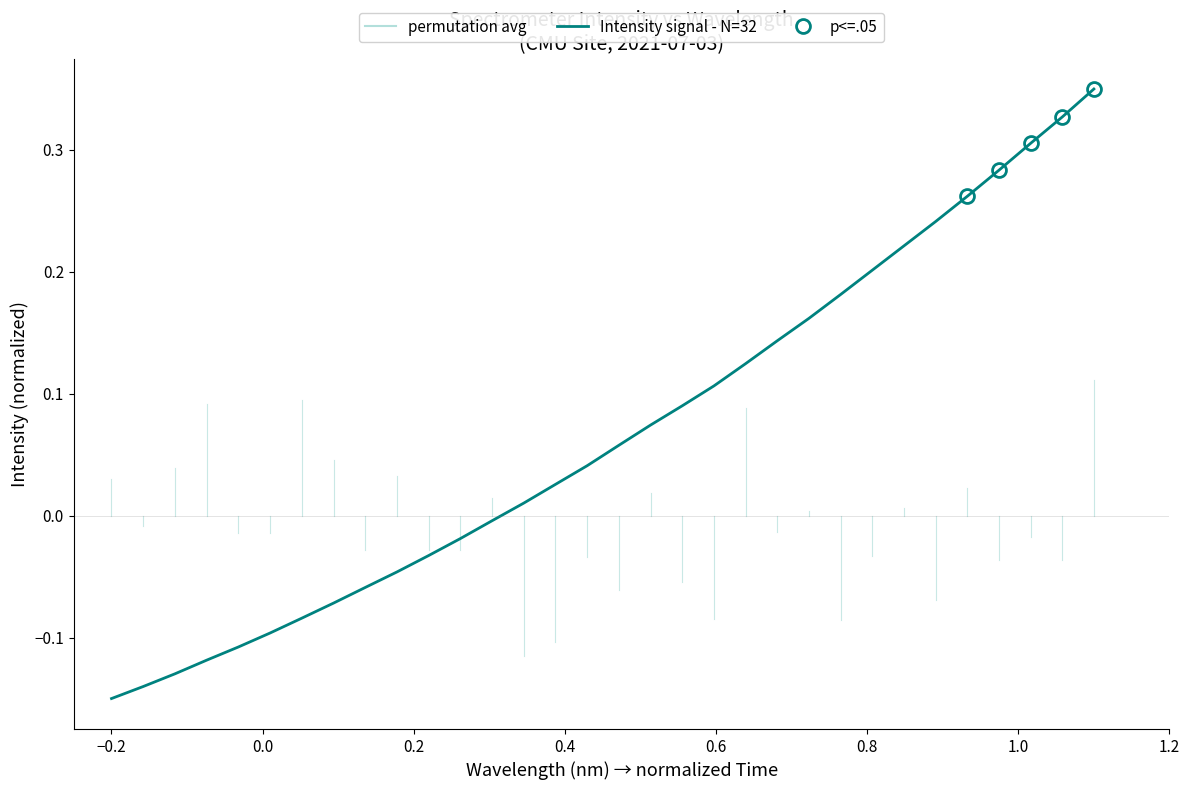

How many positive values are there?

19